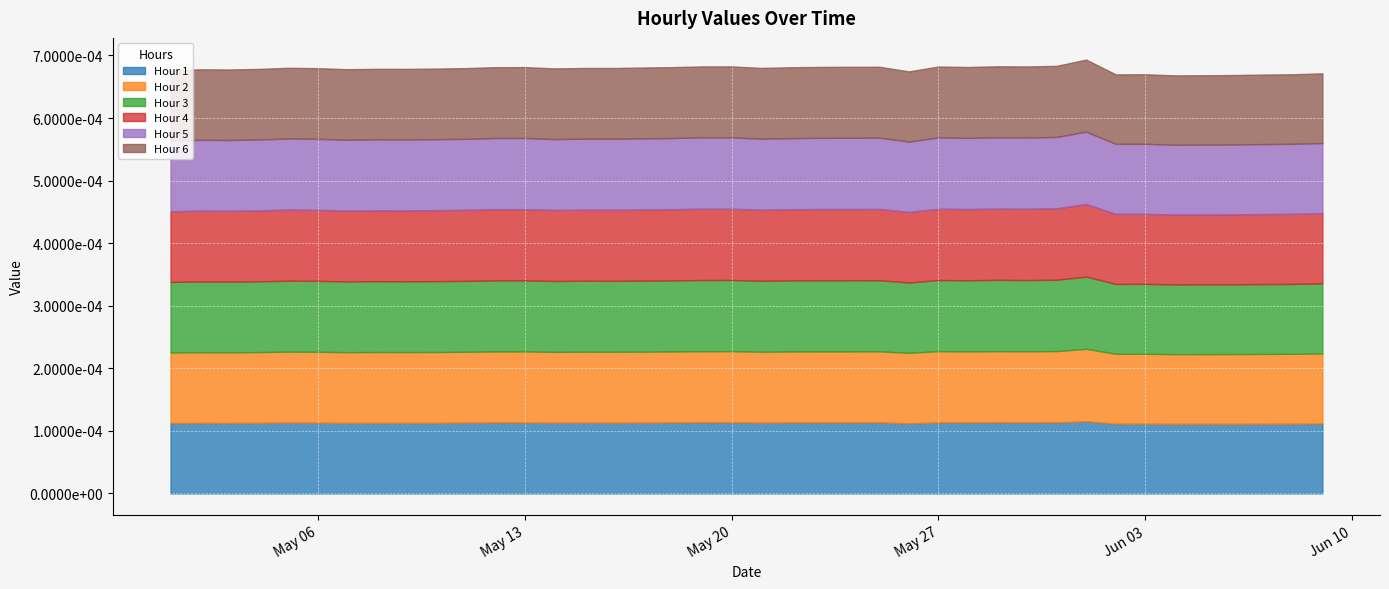

How many interior local peaks does the Hour 6 series have?

8